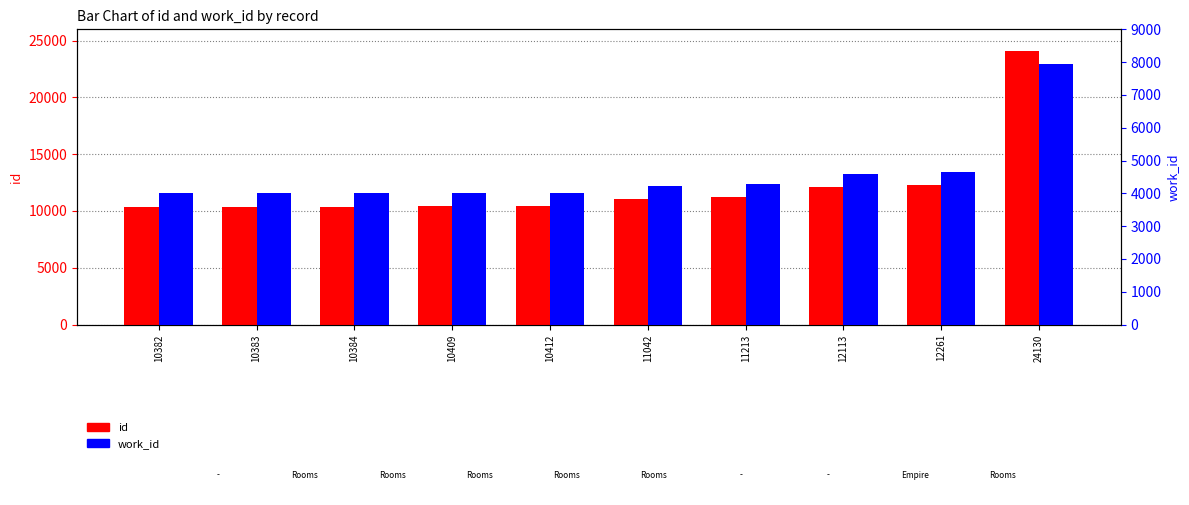

How many groups of bars are there?

10